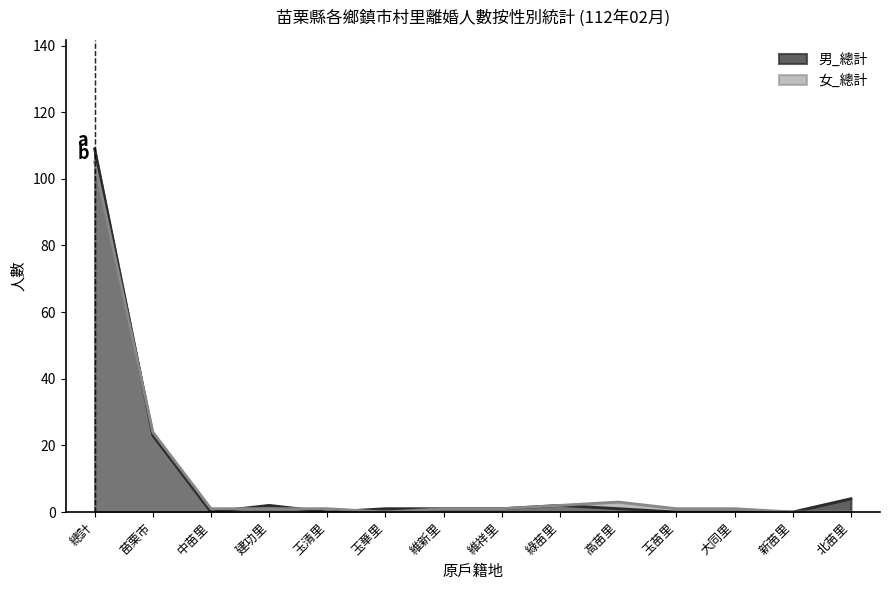

Which series ends up on top after the final intersection of 男_總計 and 女_總計?

男_總計